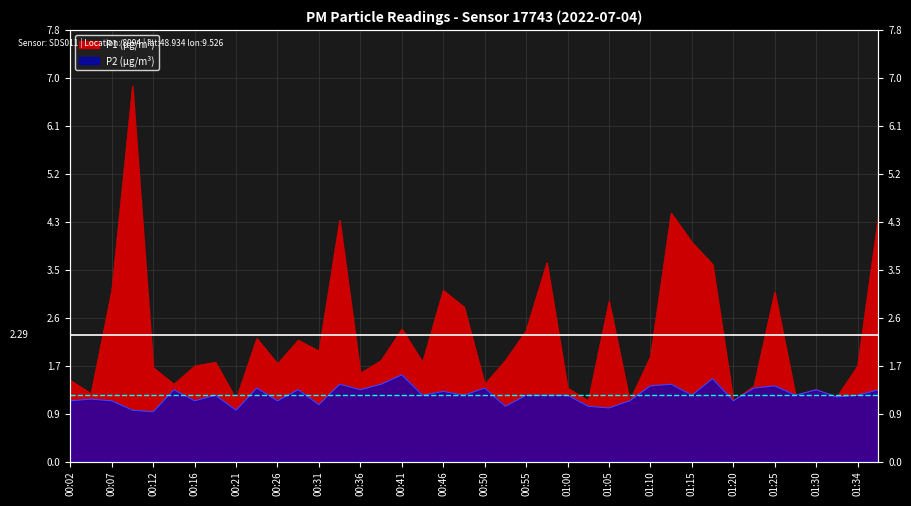

What is the approximate value of P1 at 00:50?

1.4